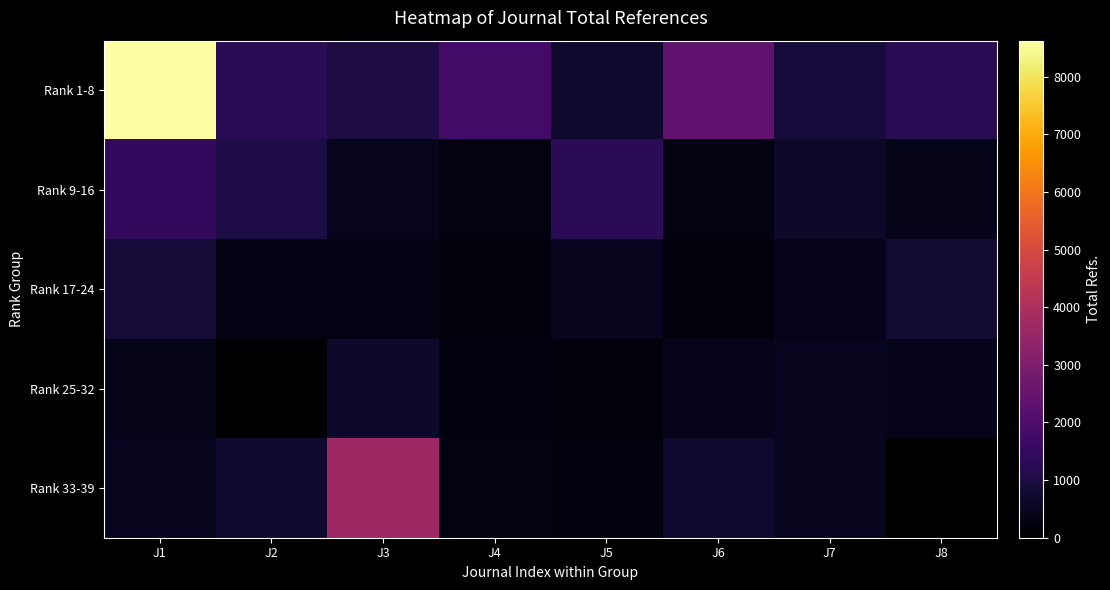

The Rank 1-8 series shows 2342.0 at J6. True or false?

True